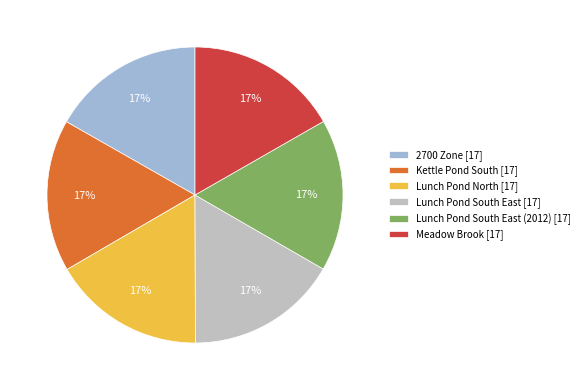

To the nearest percent, what percentage of the pie is Kettle Pond South [17]?

17%